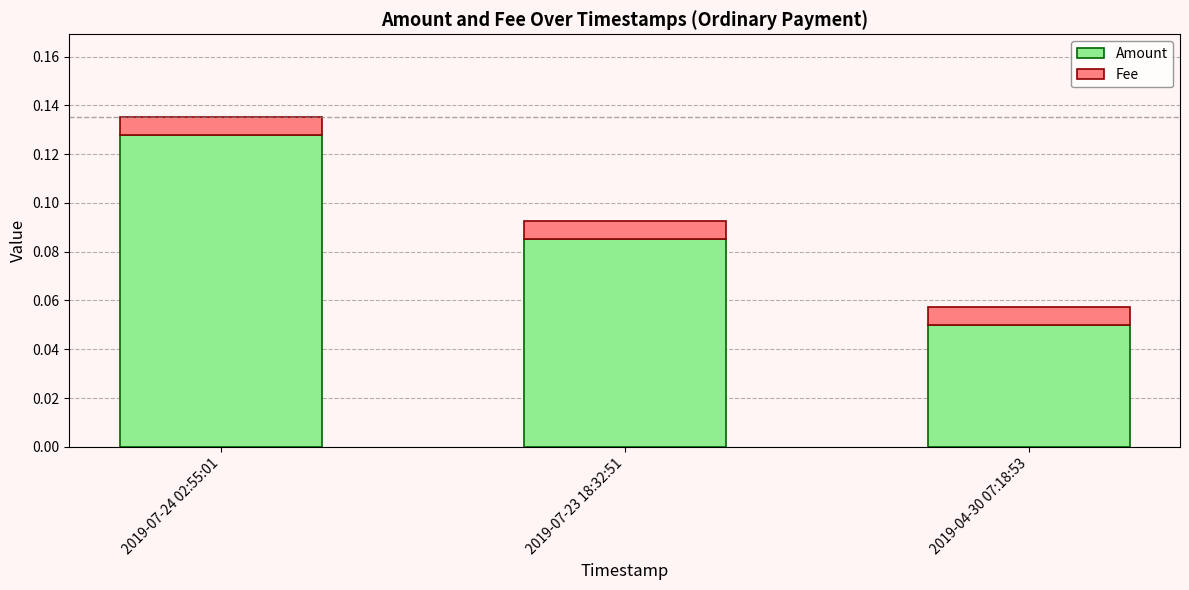

At which label does Amount reach its minimum?

2019-04-30 07:18:53